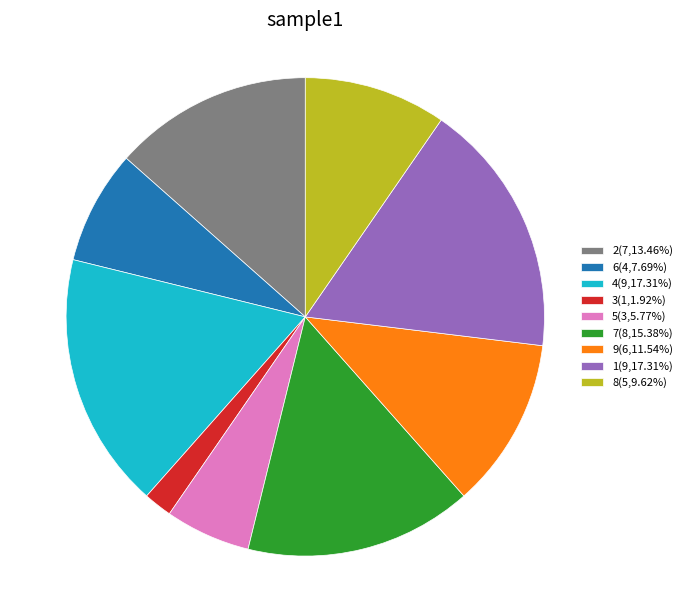

Do 5(3,5.77%) and 2(7,13.46%) together represent more than half of the pie?

No